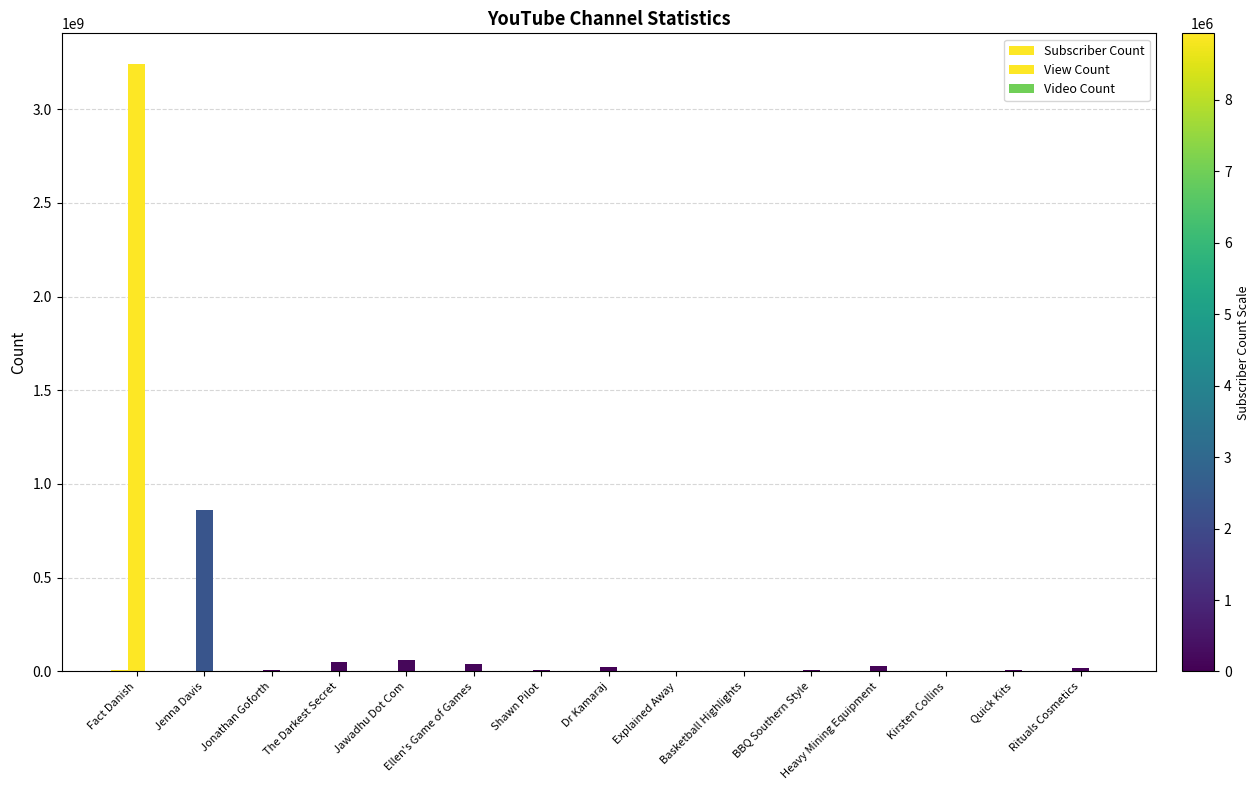

Is the value of Subscriber Count at Dr Kamaraj greater than the value of View Count at Basketball Highlights?

Yes